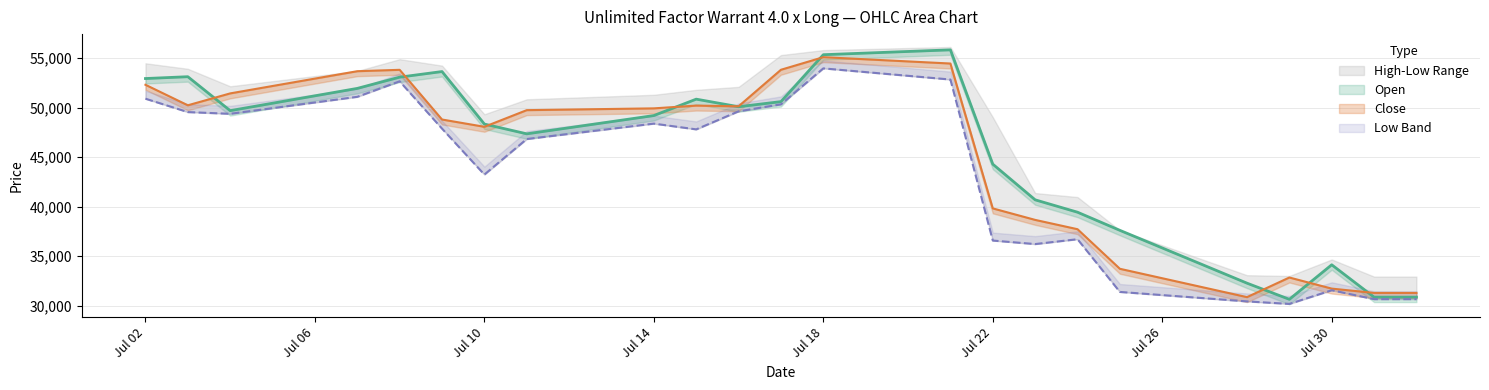

After their last crossing, which series has the higher values: Close or Open?

Close